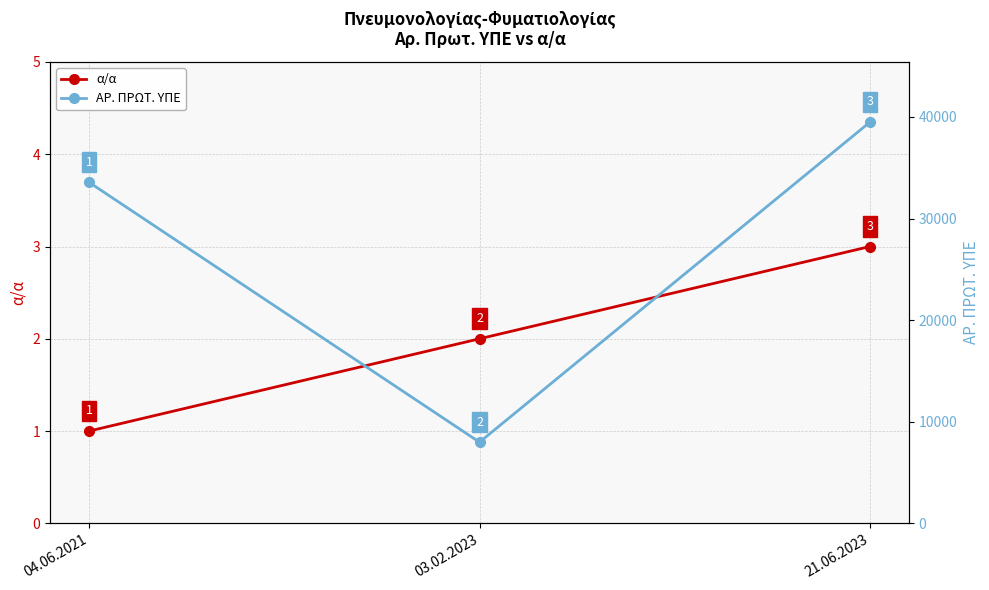

Reading right to left, list all the values displayed in this chart.

α/α: 21.06.2023=3	03.02.2023=2	04.06.2021=1
ΑΡ. ΠΡΩΤ. ΥΠΕ: 21.06.2023=39491	03.02.2023=7988	04.06.2021=33567